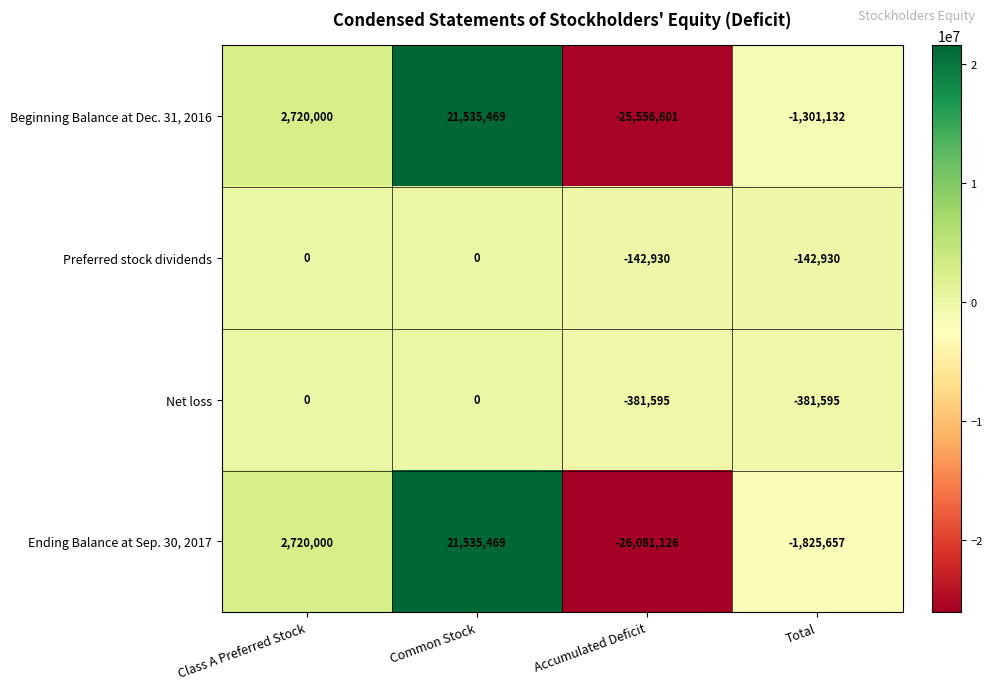

Rank the categories by Beginning Balance at Dec. 31, 2016 value from lowest to highest.

Accumulated Deficit, Total, Class A Preferred Stock, Common Stock